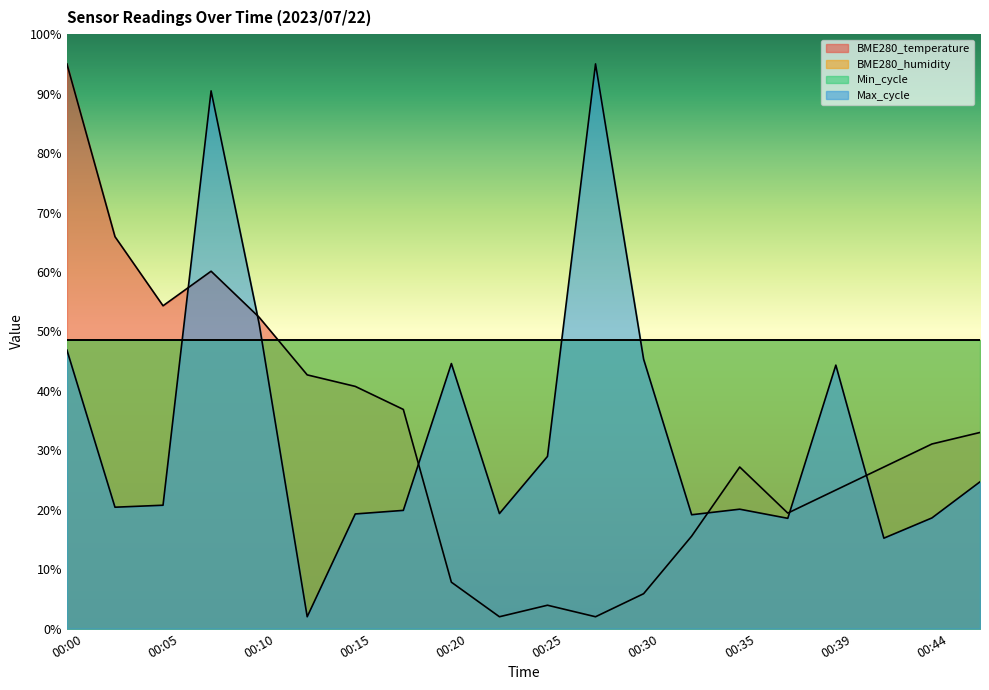

Reading left to right, extract all data points from this chart.

BME280_temperature: 00:00=95.0	00:03=65.9	00:05=54.3	00:08=60.1	00:10=52.4	00:13=42.7	00:15=40.7	00:17=36.9	00:20=7.8	00:22=2.0	00:25=3.9	00:27=2.0	00:30=5.9	00:32=15.6	00:35=27.2	00:37=19.4	00:39=23.3	00:42=27.2	00:44=31.1	00:47=33.0
Max_cycle: 00:00=46.9	00:03=20.4	00:05=20.8	00:08=90.5	00:10=51.3	00:13=2.0	00:15=19.3	00:17=19.9	00:20=44.6	00:22=19.4	00:25=29.0	00:27=95.0	00:30=45.3	00:32=19.2	00:35=20.1	00:37=18.6	00:39=44.3	00:42=15.2	00:44=18.6	00:47=24.7